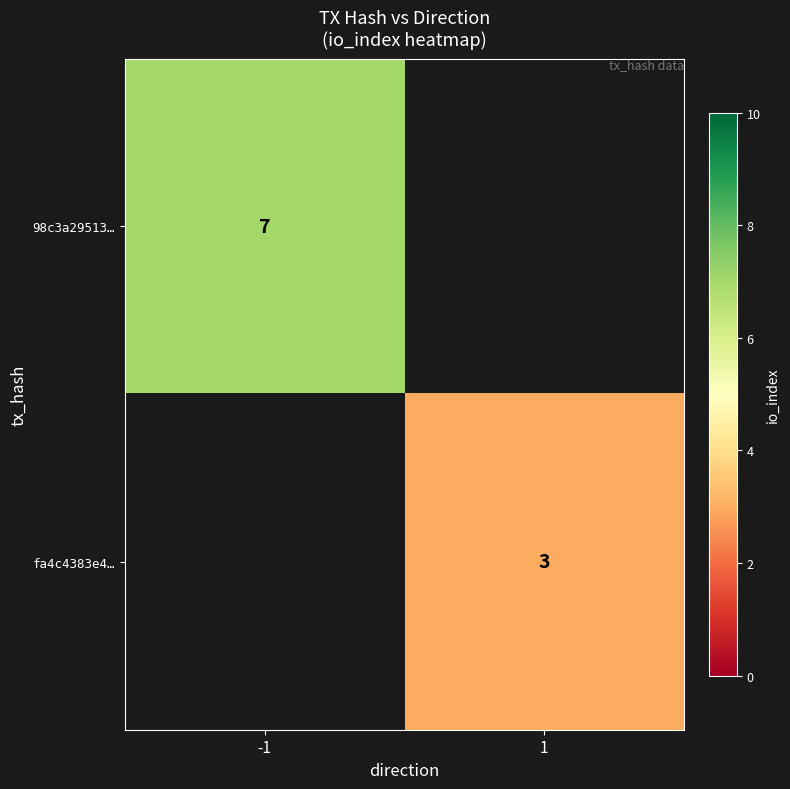

The value of 98c3a29513… at -1 is 2. True or false?

False